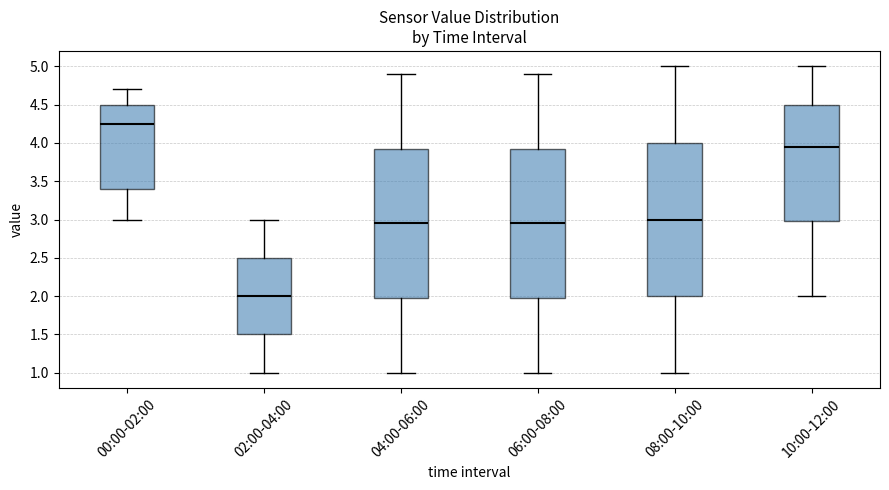

Reading left to right, transcribe this box plot: for each box, give where its median line is, the range the box spans, and where its two whiskers end, as read against the y-axis. The values are not printed on the chart, so give them approximately, as read against the axis.

00:00-02:00: median 4.25, box 3.40 to 4.50, whiskers 3.00 to 4.70
02:00-04:00: median 2.00, box 1.50 to 2.50, whiskers 1.00 to 3.00
04:00-06:00: median 2.95, box 2.00 to 3.95, whiskers 1.00 to 4.90
06:00-08:00: median 2.95, box 2.00 to 3.95, whiskers 1.00 to 4.90
08:00-10:00: median 3.00, box 2.00 to 4.00, whiskers 1.00 to 5.00
10:00-12:00: median 3.95, box 3.00 to 4.50, whiskers 2.00 to 5.00